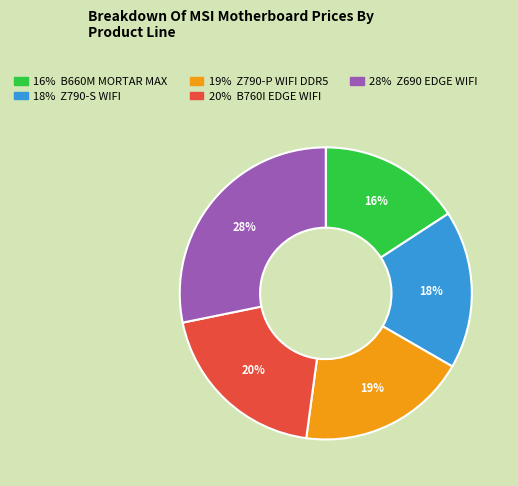

To the nearest percent, what is the difference between the largest and smallest slice percentages?

12%